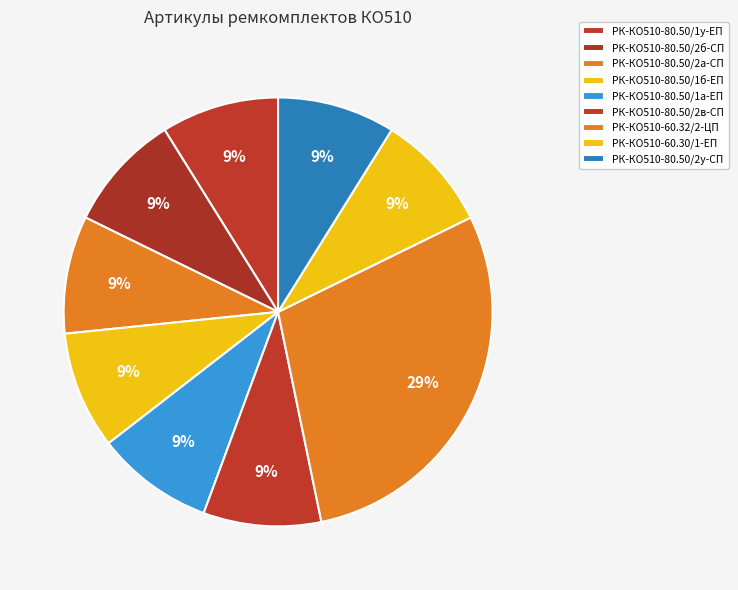

Which has a higher value, РК-КО510-60.30/1-ЕП or РК-КО510-80.50/2а-СП?

РК-КО510-80.50/2а-СП